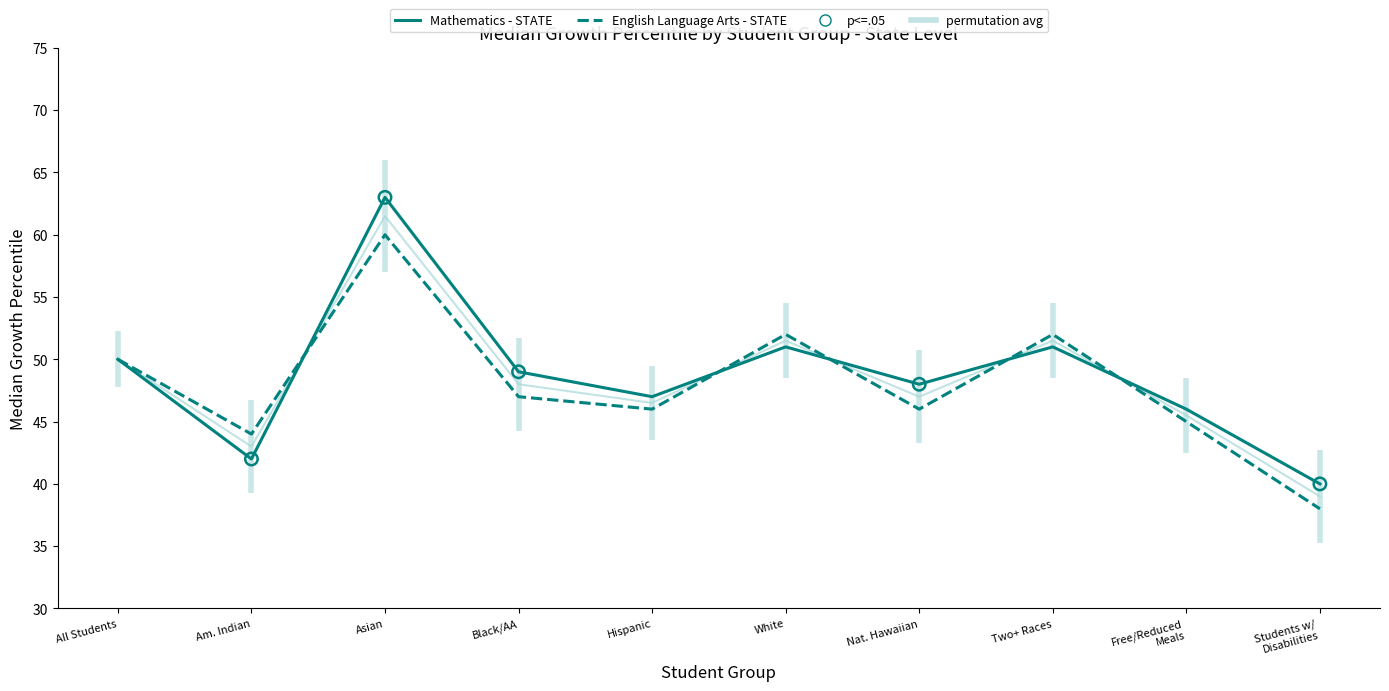

What are all the series names shown in the legend?

Mathematics, English Language Arts